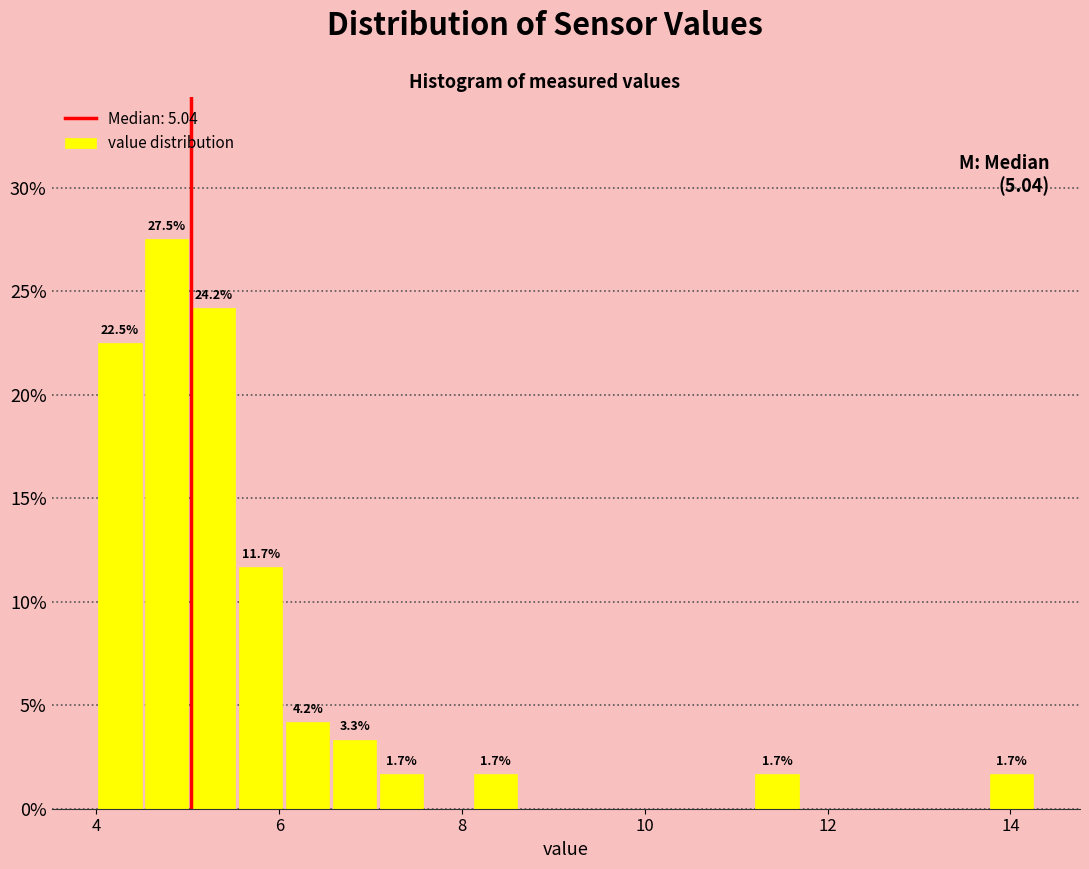

Around what value on the x-axis is the tallest bar? Give the approximate position of its centre, as read against the axis.

4.8